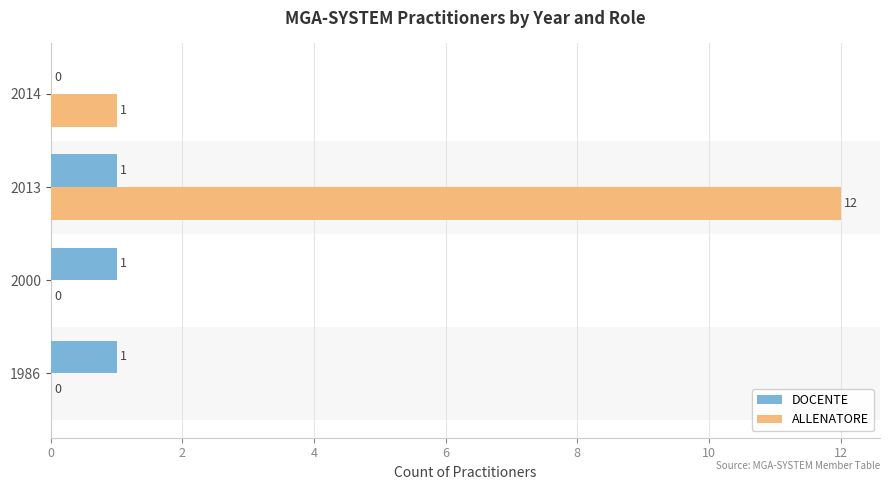

At which category is the sum across all series the highest?

2013